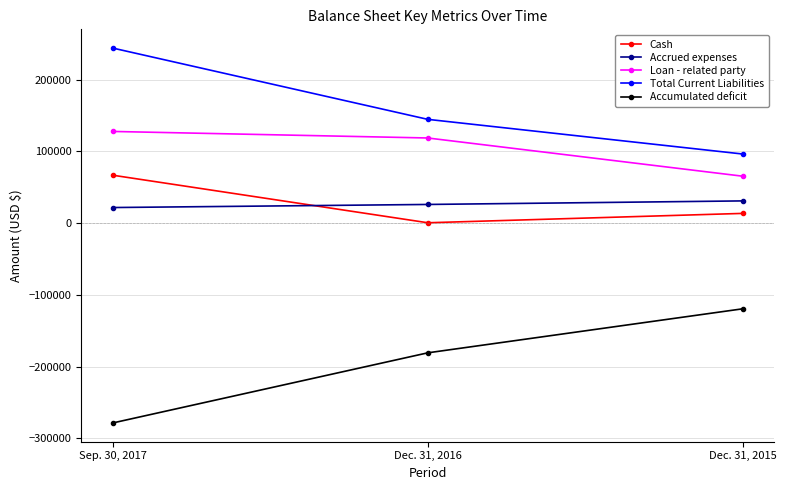

How many categories are shown in the chart?

3